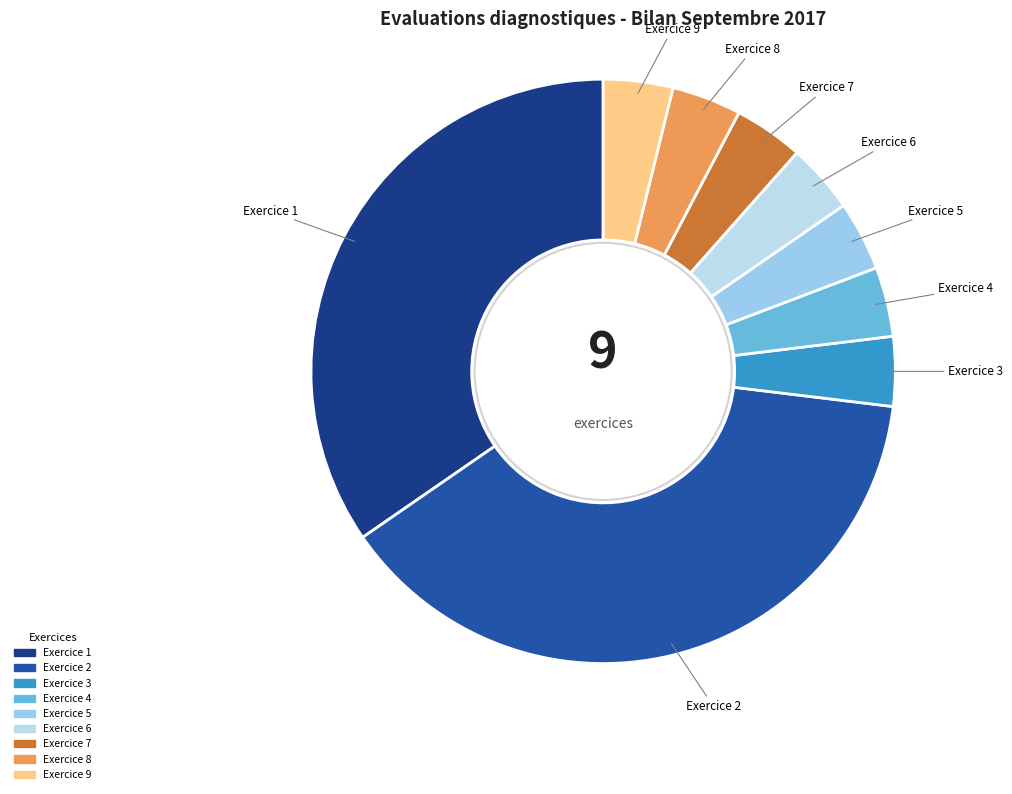

Which category has the biggest portion of the pie?

Exercice 2